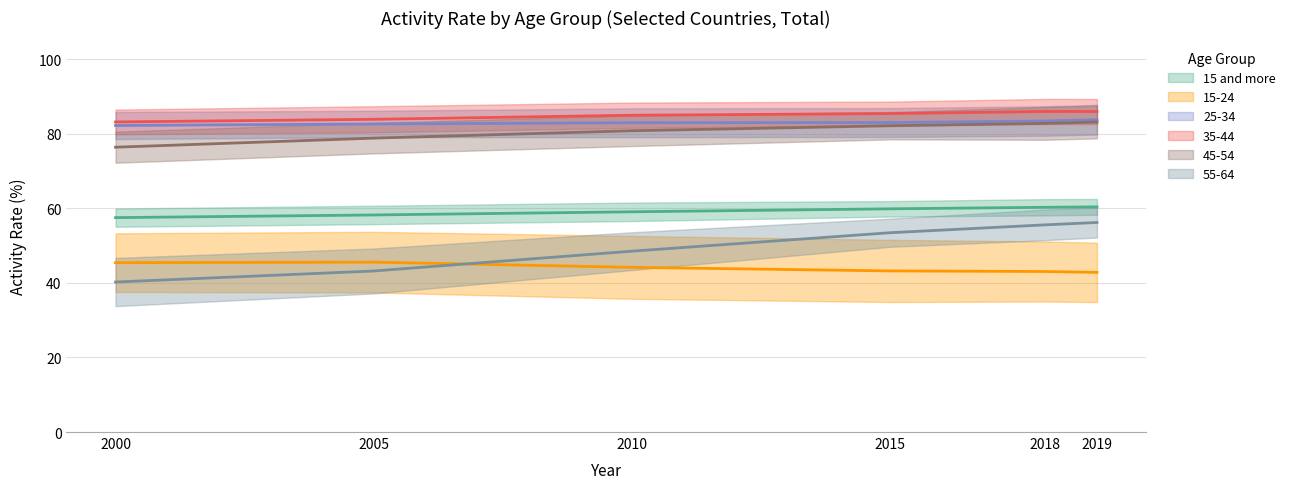

Which series has the widest spread of values?

15-24